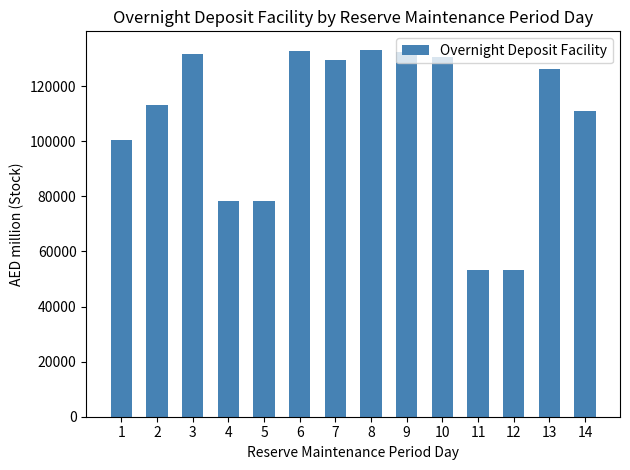

What is the maximum value shown in the chart?

133200.8